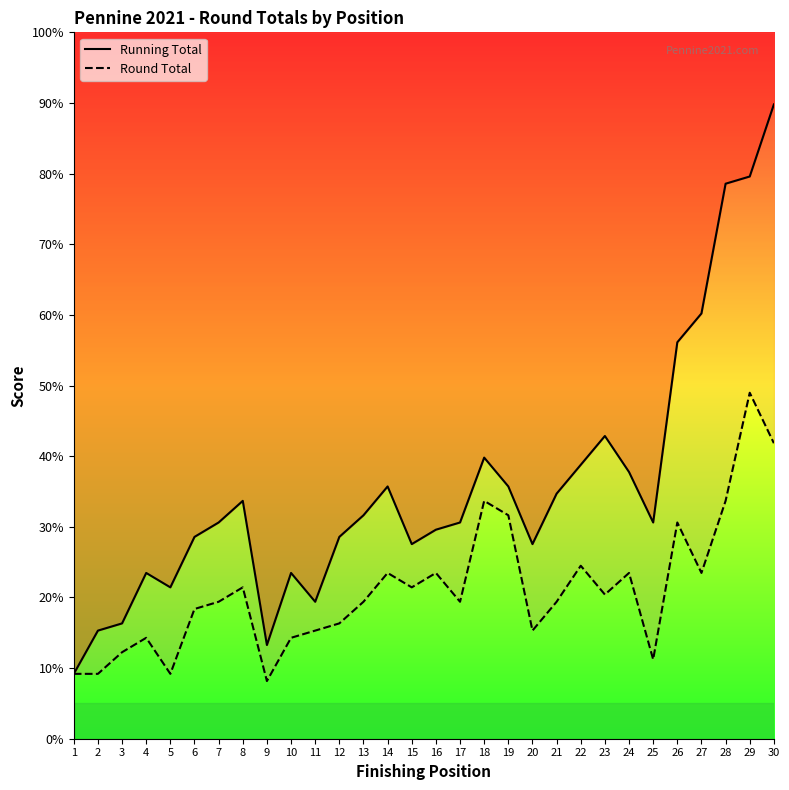

Where is the first local minimum for Running Total?

5